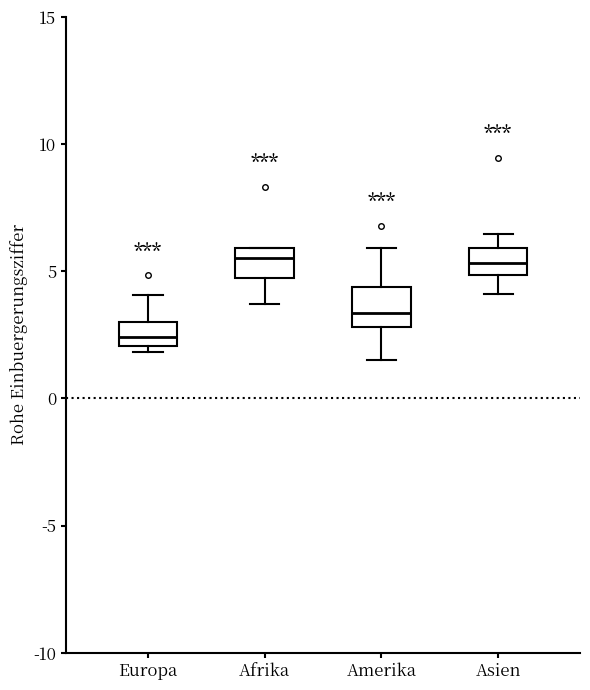

Reading left to right, transcribe this box plot: for each box, give where its median line is, the range the box spans, and where its two whiskers end, as read against the y-axis. The values are not printed on the chart, so give them approximately, as read against the axis.

Europa: median 2.5, box 2.0 to 3.0, whiskers 2.0 (just below the box's lower edge) to 4.0
Afrika: median 5.5, box 4.5 to 6.0, whiskers 3.5 to 6.0
Amerika: median 3.5, box 3.0 to 4.5, whiskers 1.5 to 6.0
Asien: median 5.5, box 5.0 to 6.0, whiskers 4.0 to 6.5